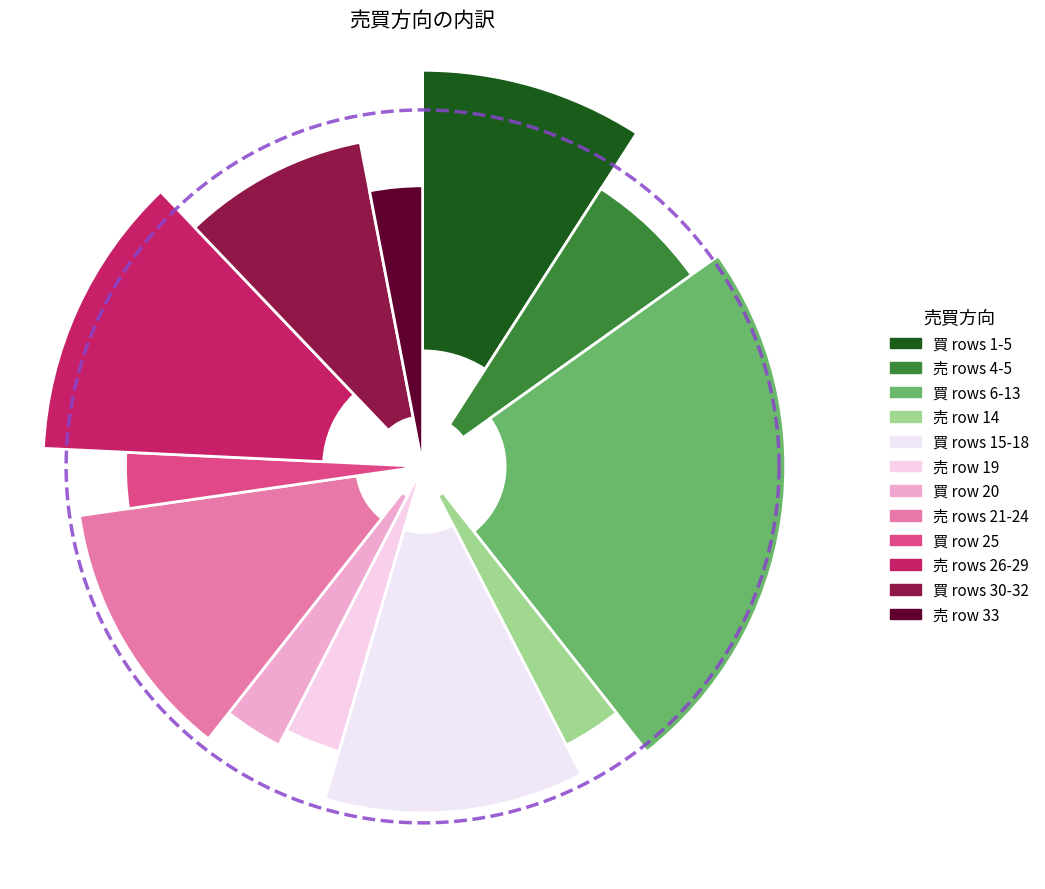

How many slices are in this pie chart?

2